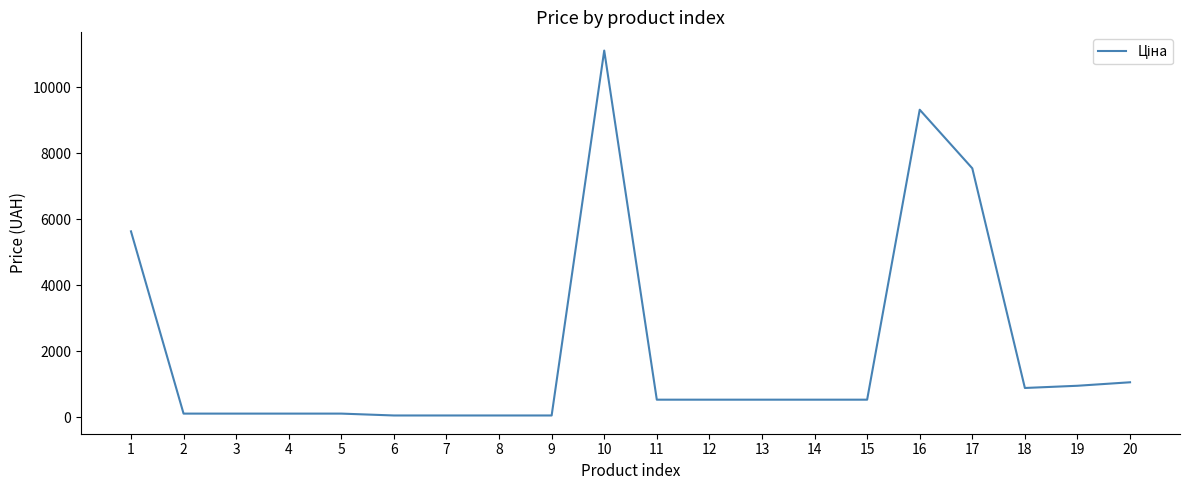

Is it true that the value at 16 is 9321.4?

True